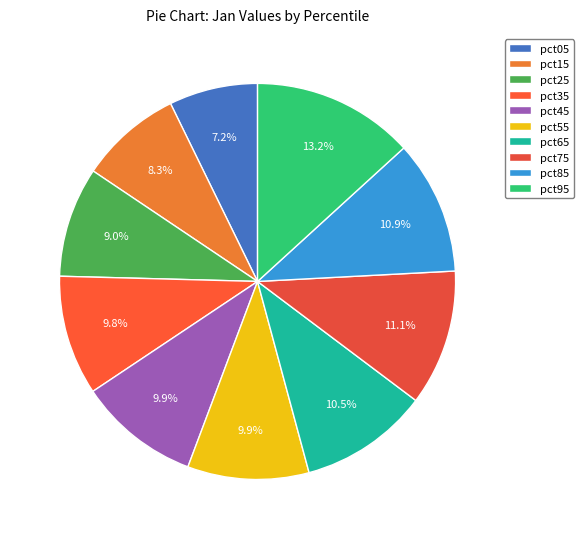

Which slice is the smallest?

pct05